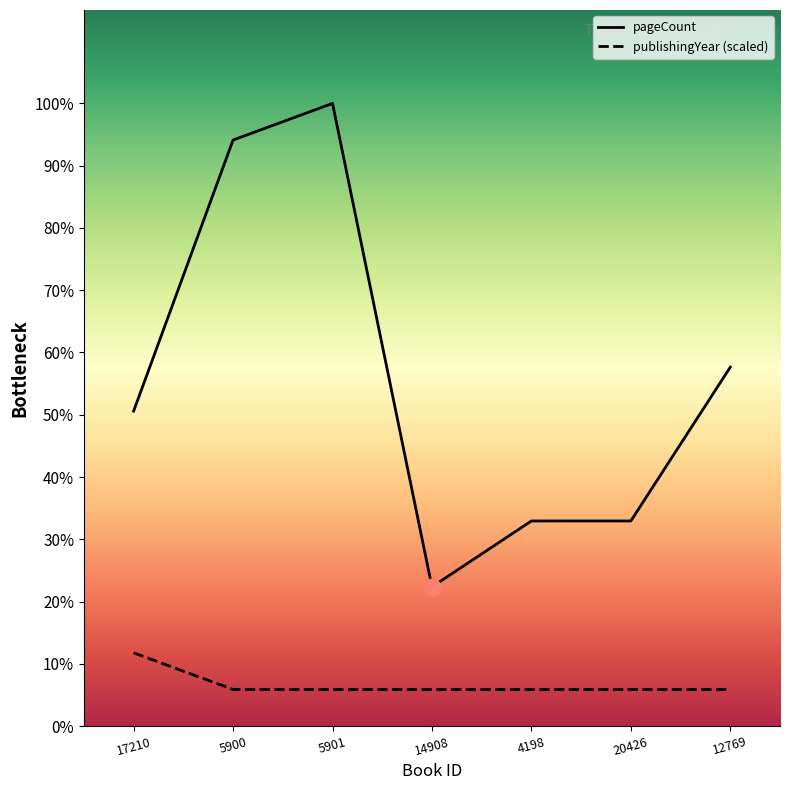

Which series changed the most between 4198 and 20426?

pageCount